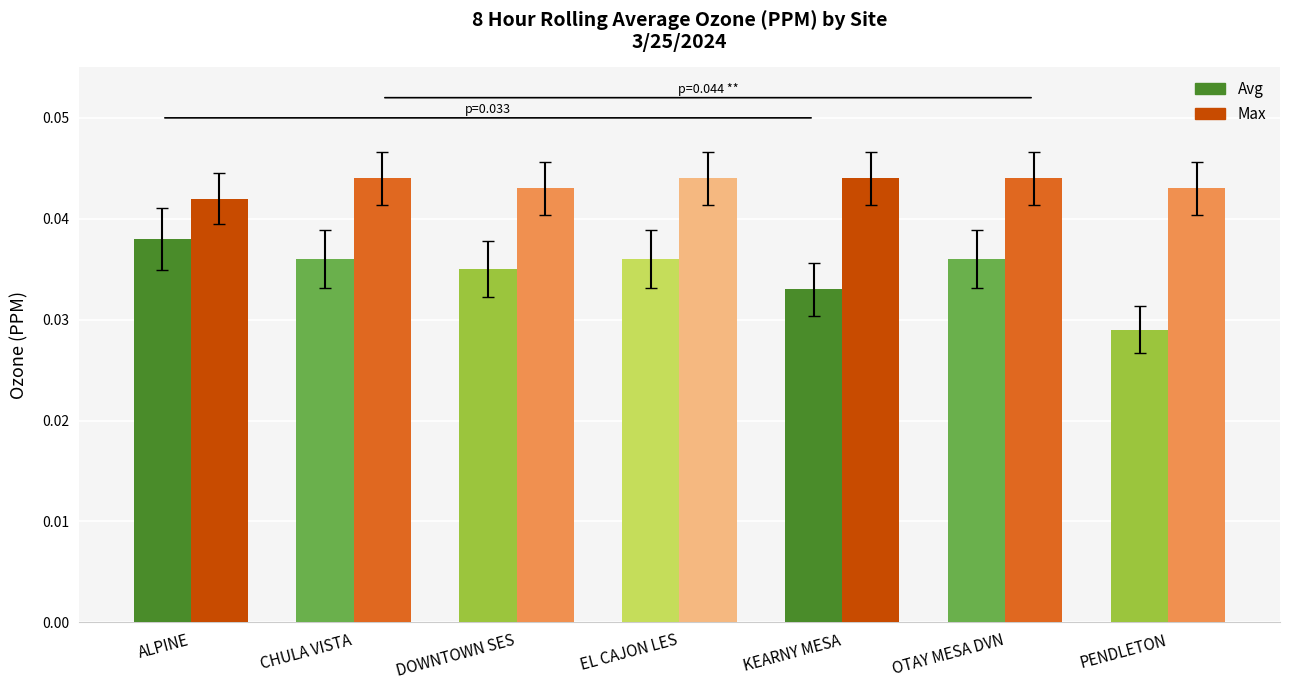

Is it true that Max equals 0.1 at ALPINE?

False